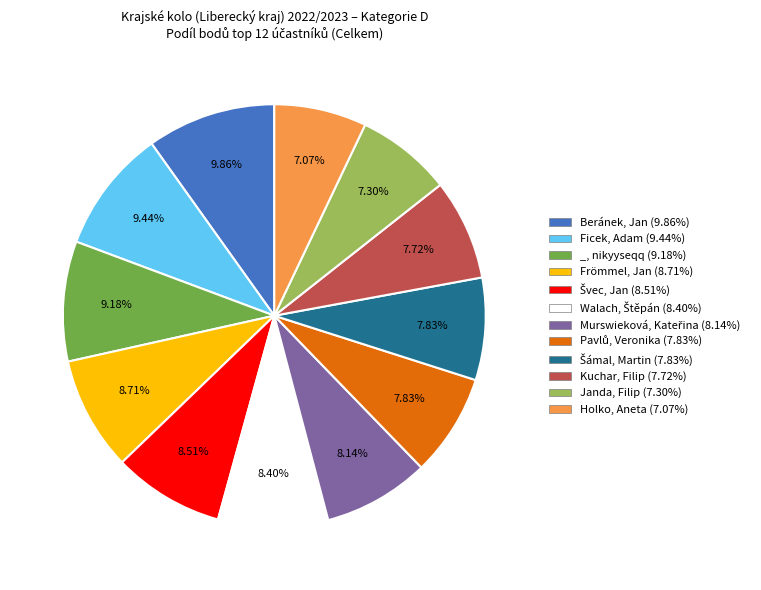

How many segments does this pie chart have?

12